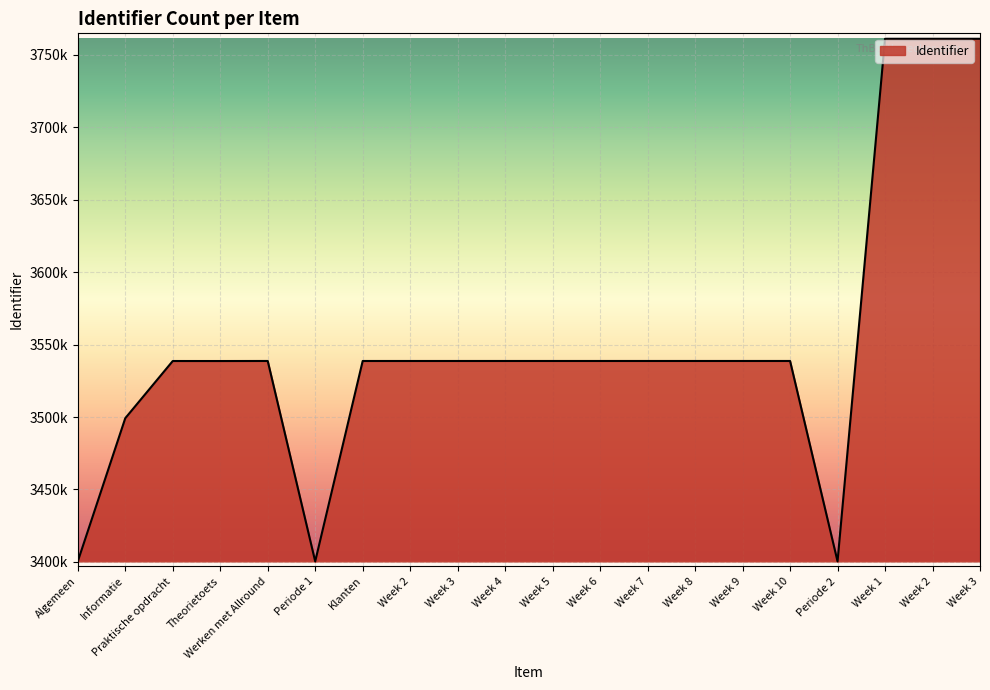

The value at Week 8 is 3538697. True or false?

True